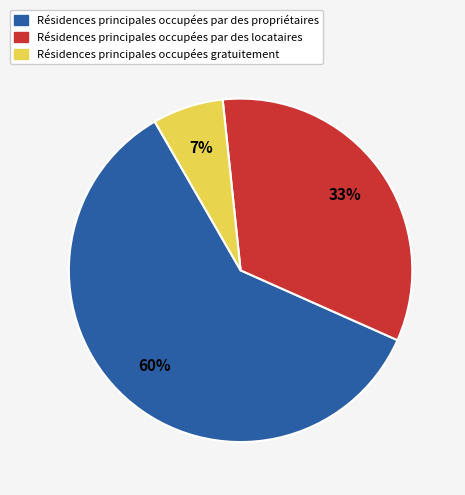

Is it true that Résidences principales occupées par des locataires is 24% of the pie?

False